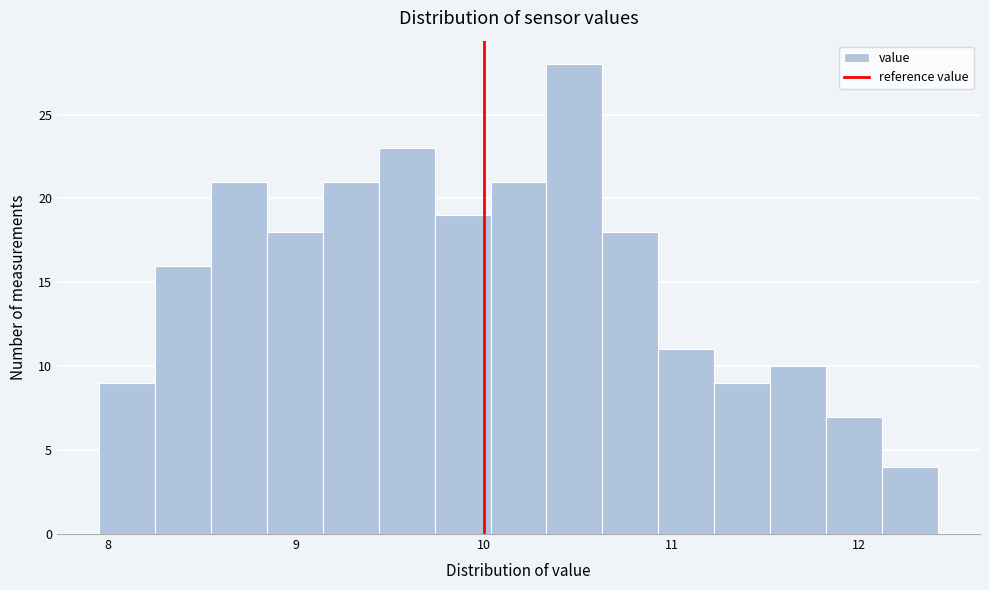

Around what value on the x-axis is the tallest bar? Give the approximate position of its centre, as read against the axis.

10.5